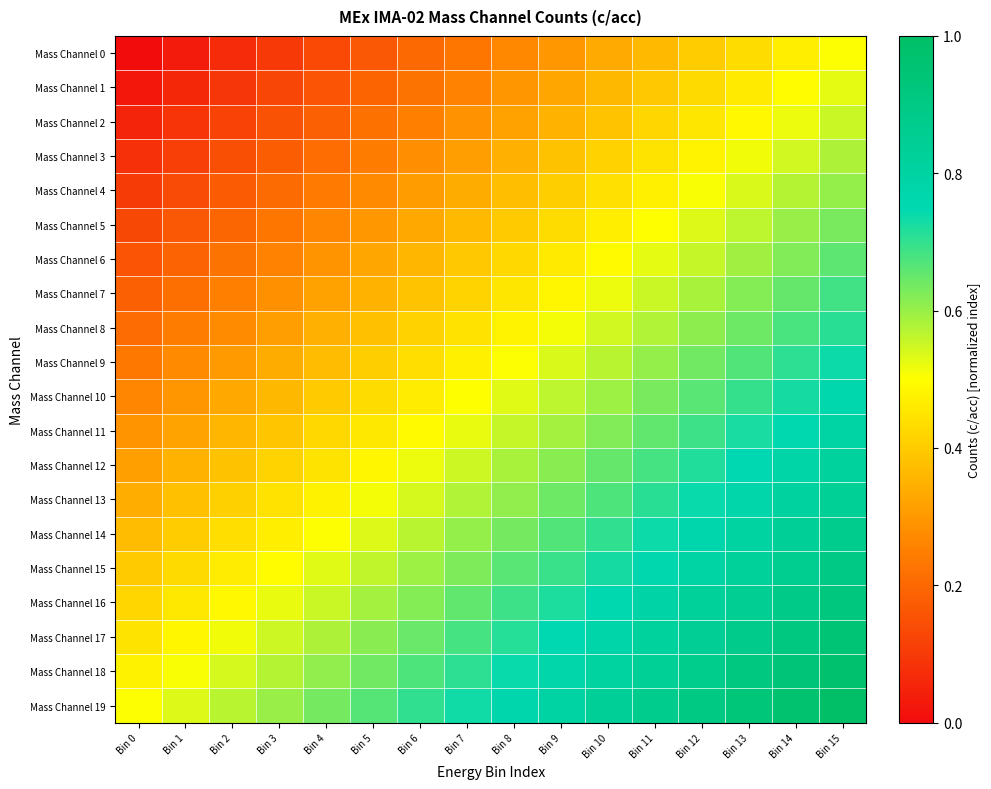

At how many categories does at least one series exceed 0?

16